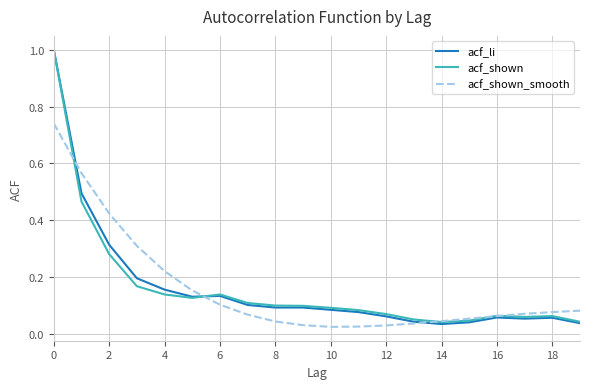

What is the maximum value shown in the chart?

1.0